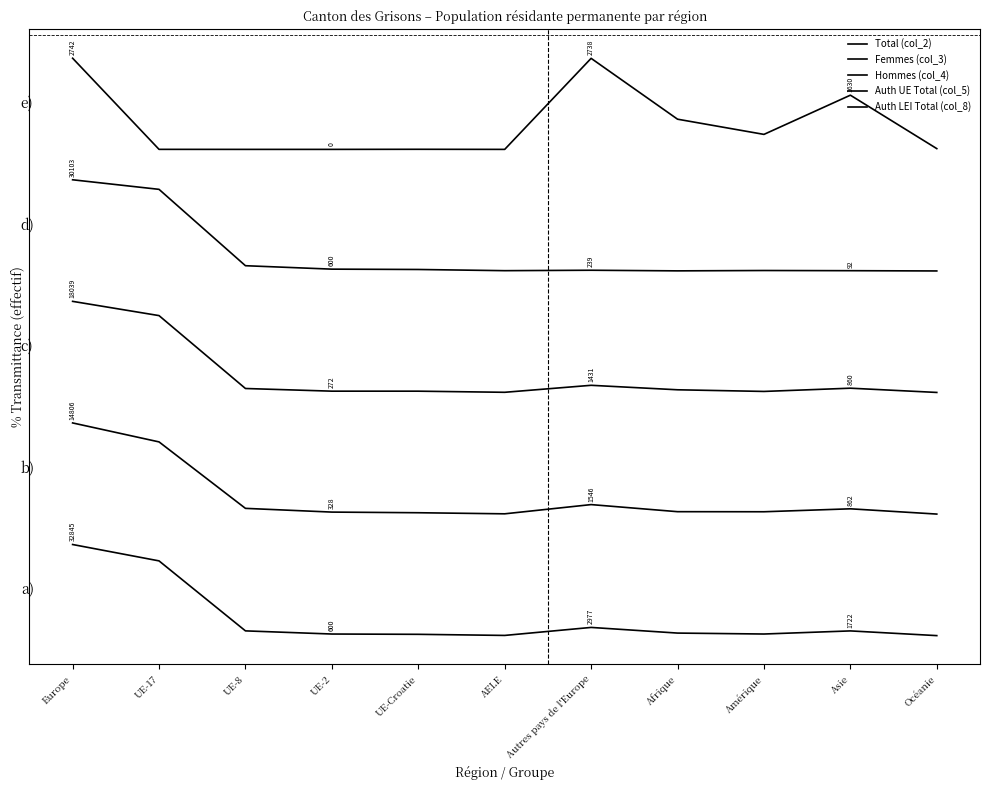

Which series has the largest total across all categories?

Auth LEI Total (col_8)